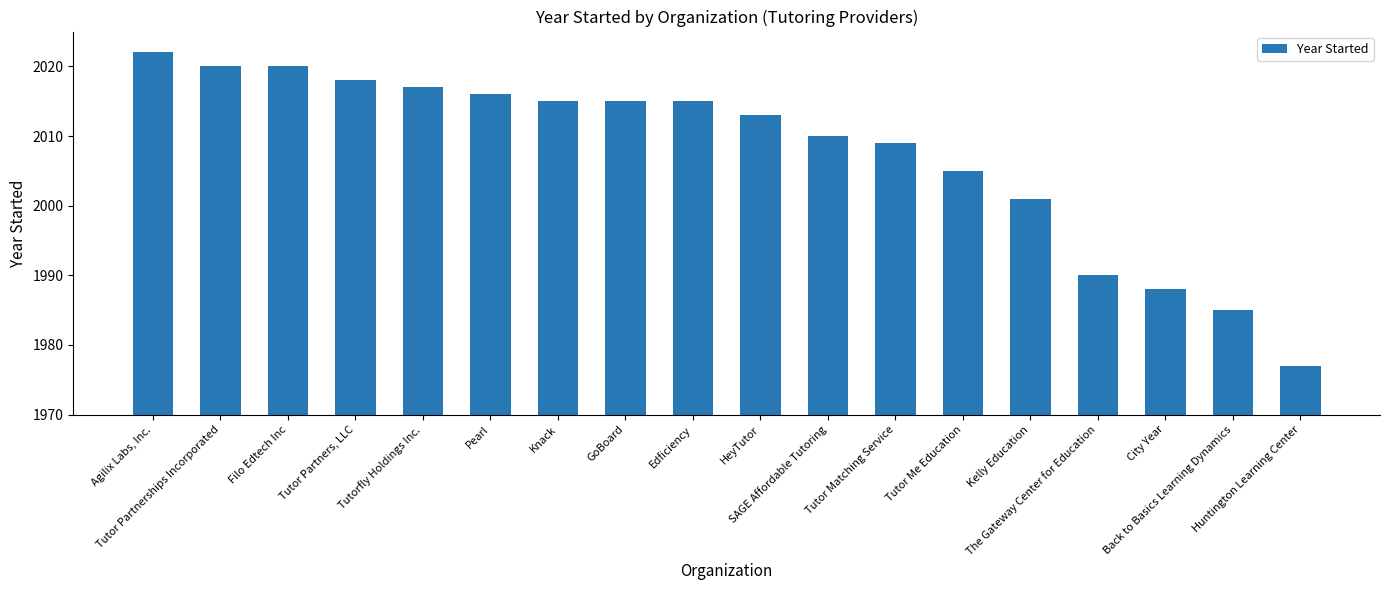

What is the label of the 10th bar from the right?

Edficiency